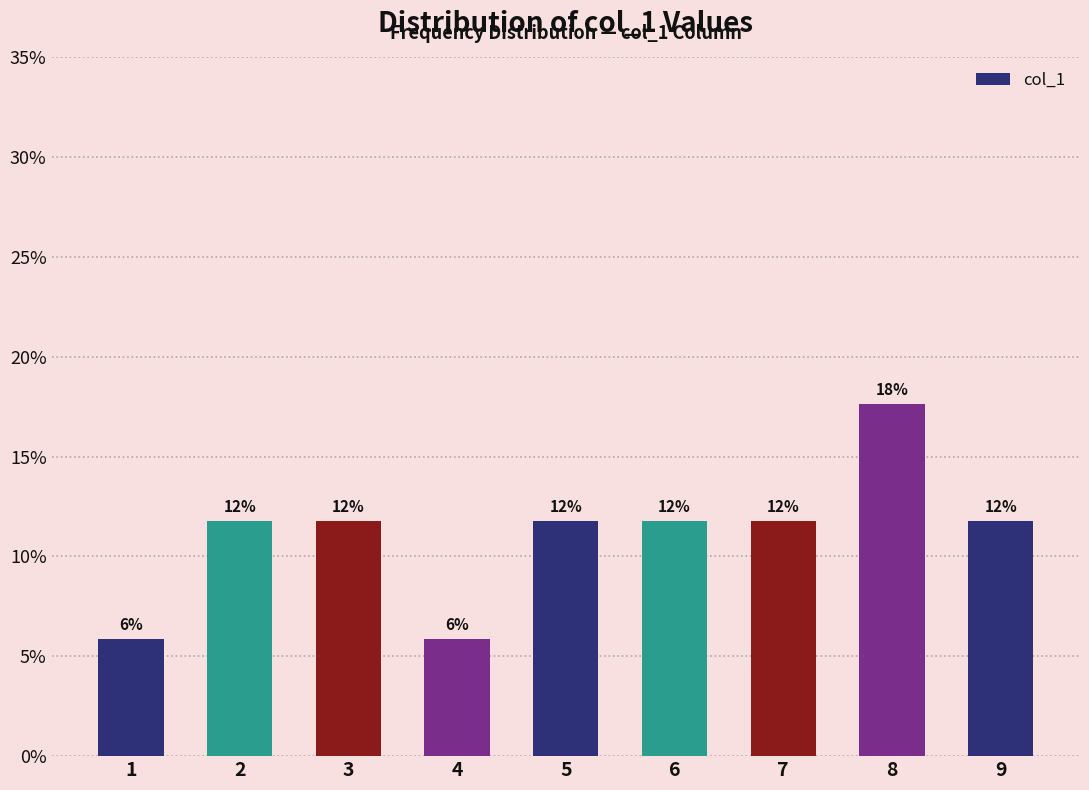

Are the bars horizontal?

No